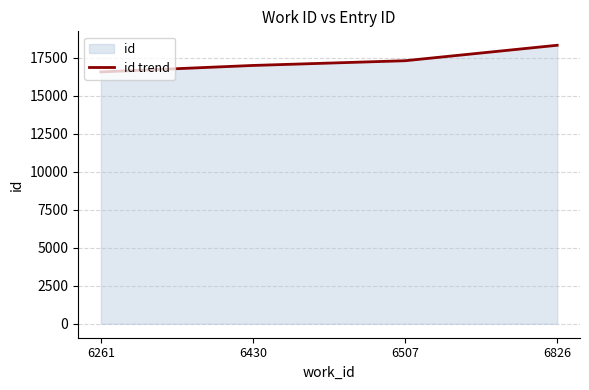

What is the minimum value shown in the chart?

16568